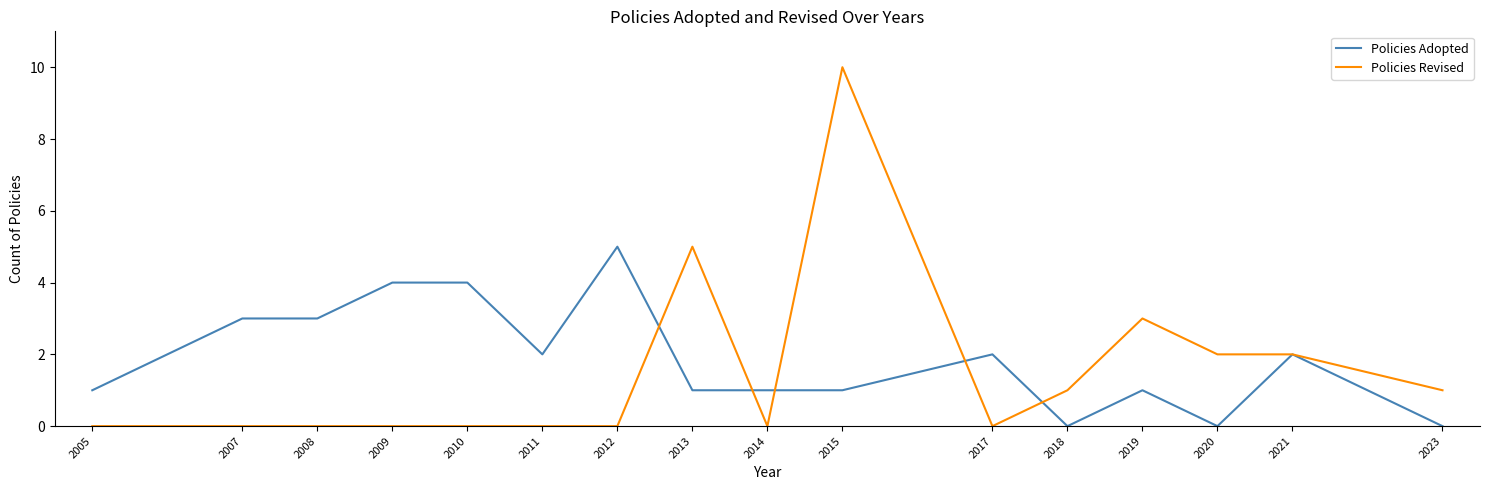

Between 2011 and 2018, which series saw the biggest shift?

Policies Adopted